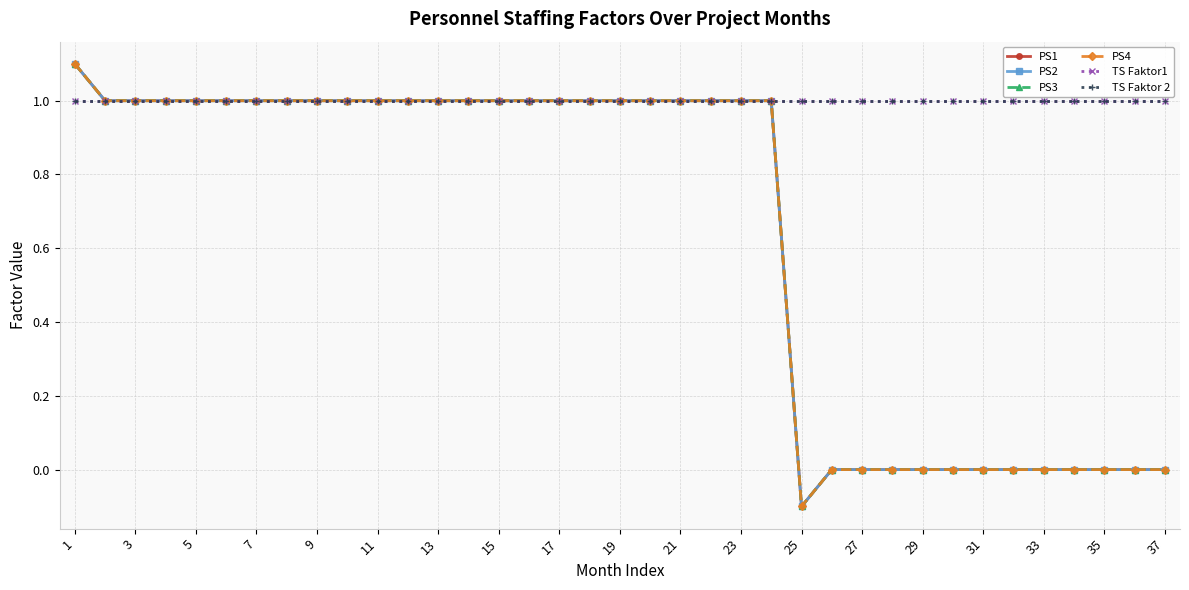

Does the chart have visible grid lines?

Yes